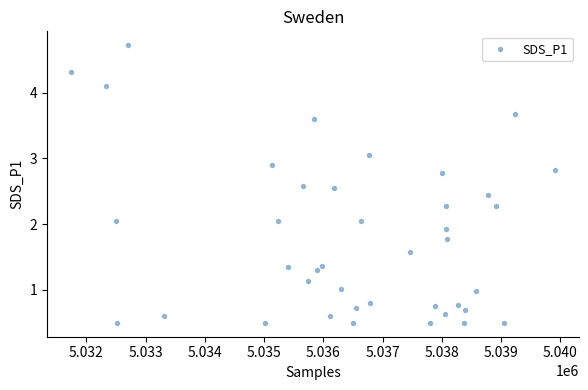

What is the range of X values (max minus min)?

8164.0